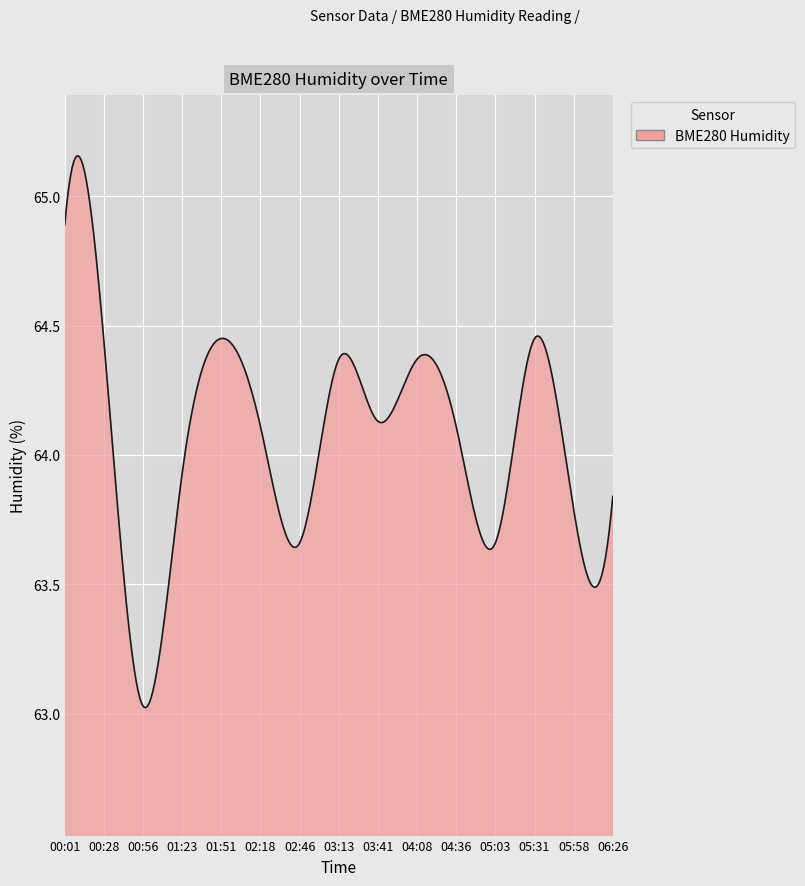

What is the difference between the maximum and minimum values?

2.1